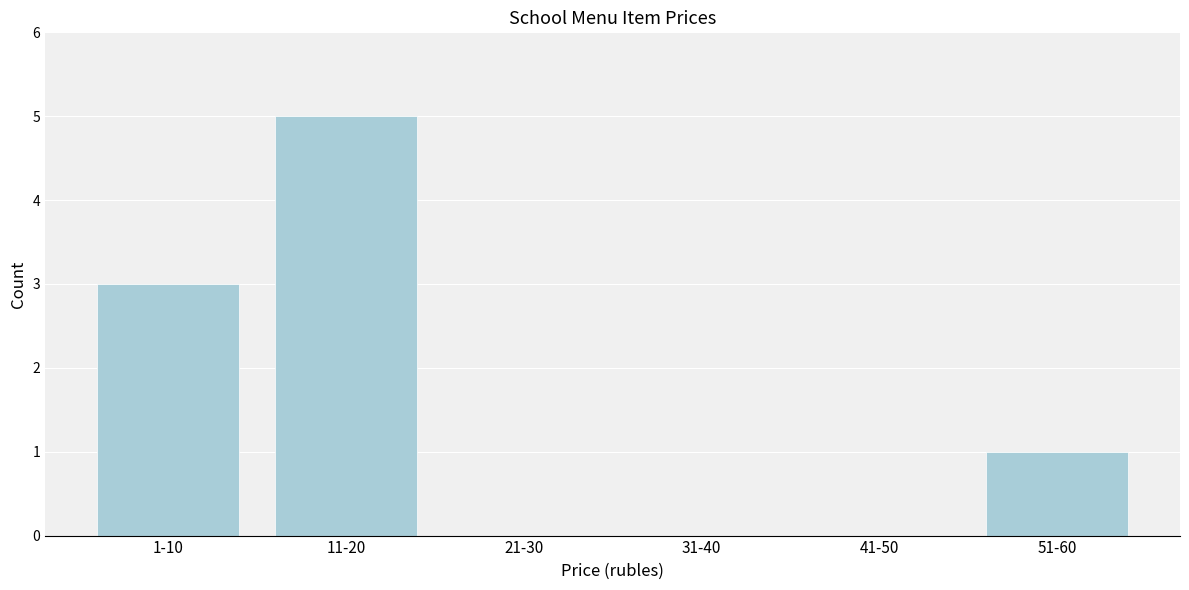

Reading right to left, what are all the values shown in this chart?

51-60=1	41-50=0	31-40=0	21-30=0	11-20=5	1-10=3